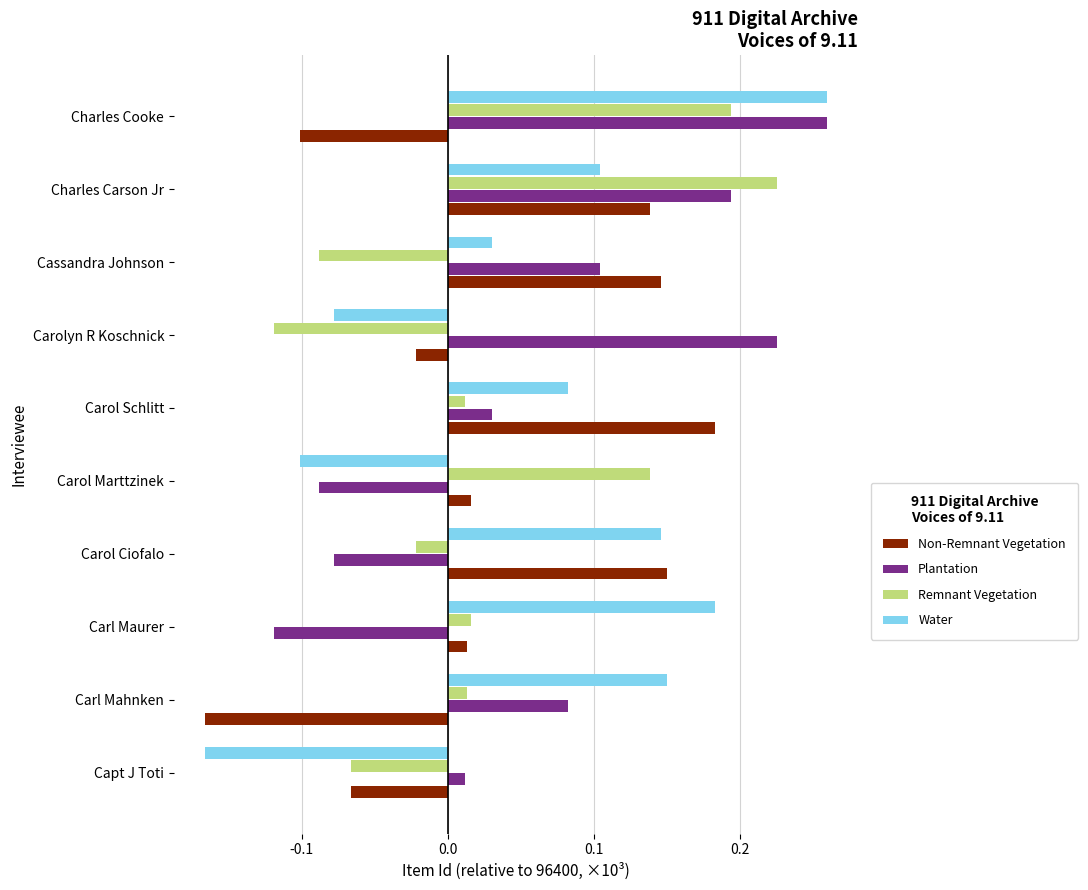

Which series changed the most between Carl Mahnken and Charles Cooke?

Remnant Vegetation